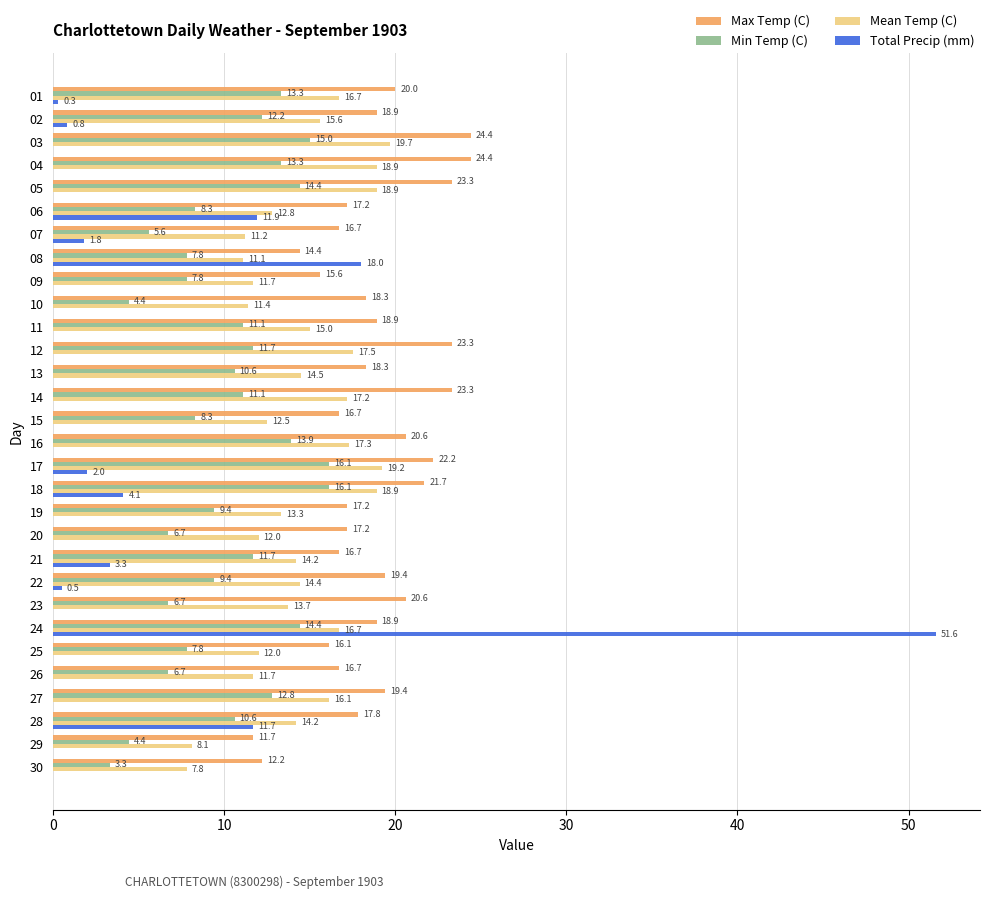

How many series are shown in this chart?

4